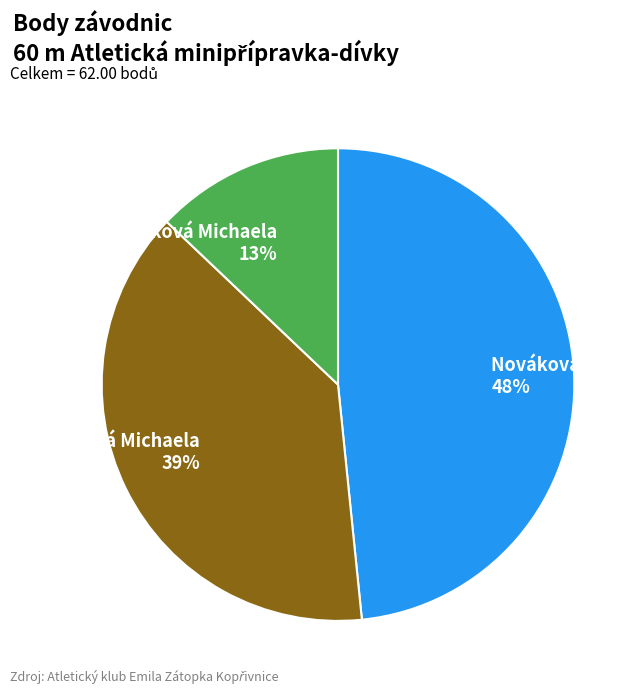

To the nearest percent, what portion does Richterová Michaela represent?

39%